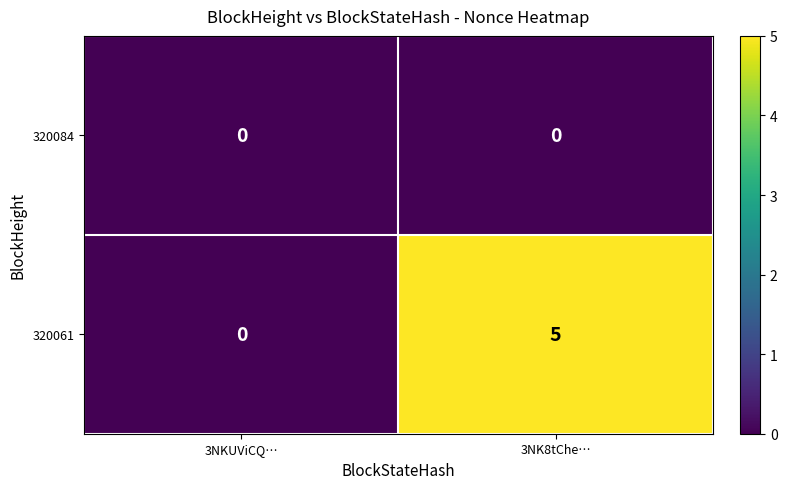

True or false: 320084 has a value of 0 at 3NKUViCQ….

True